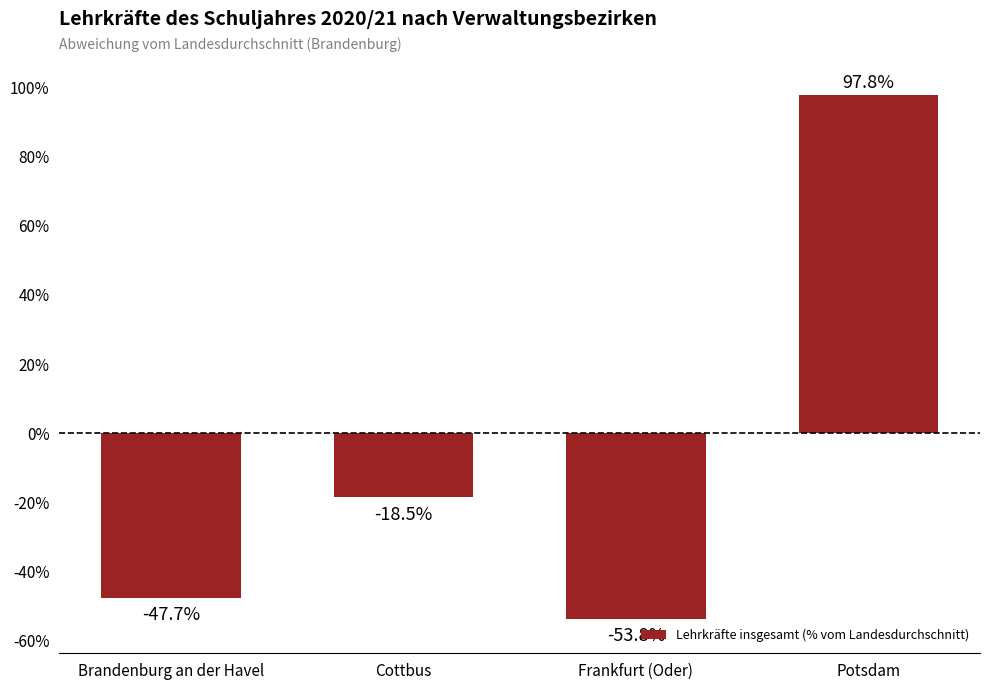

Reading right to left, list all the values displayed in this chart.

Potsdam=97.8	Frankfurt (Oder)=-53.8	Cottbus=-18.5	Brandenburg an der Havel=-47.7